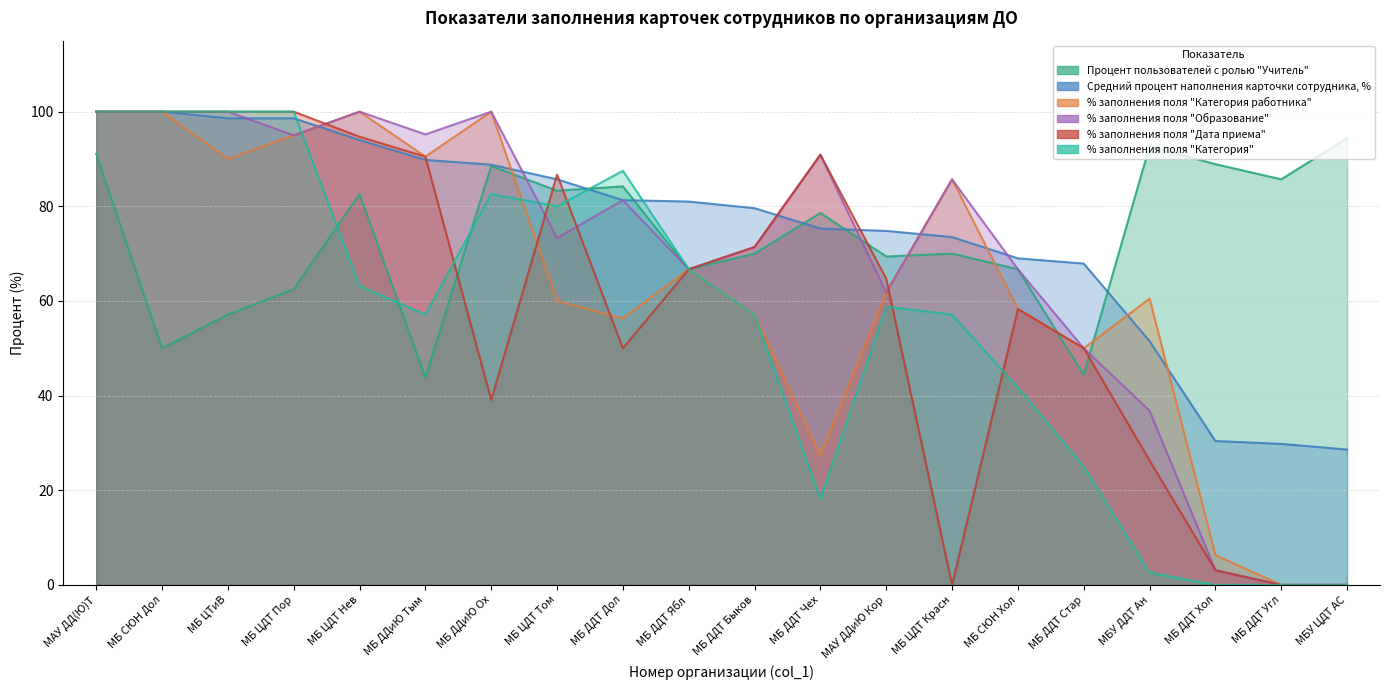

What is the average value of the % заполнения поля "Категория работника" series?

63.3